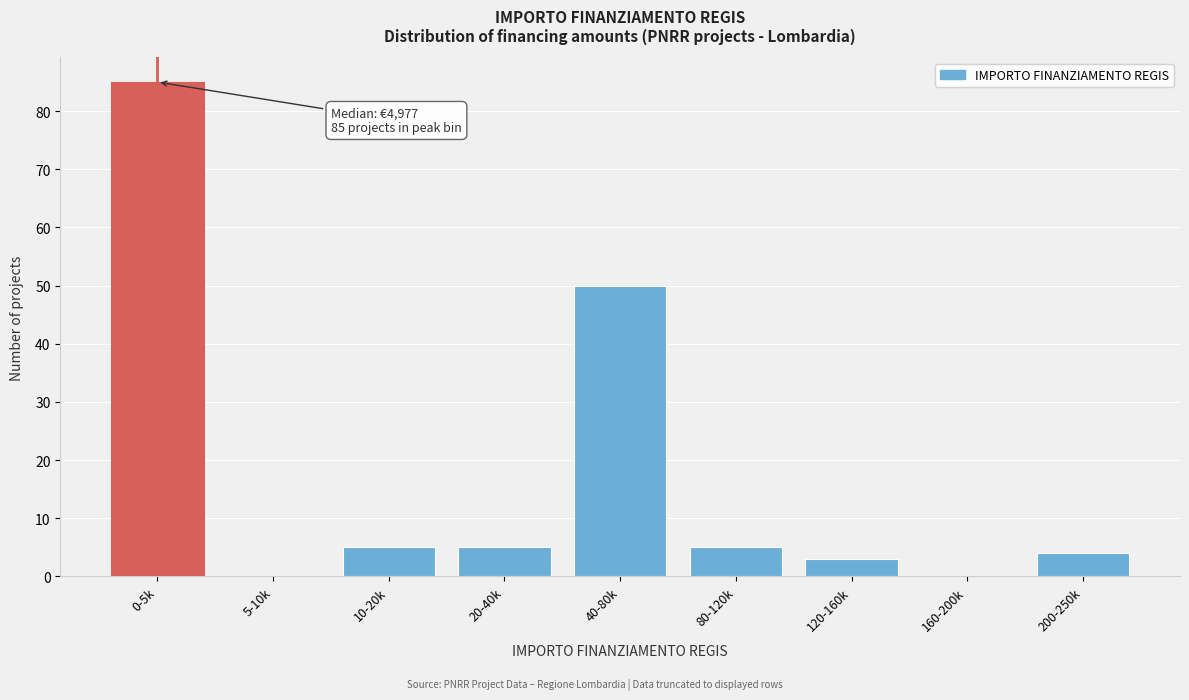

Reading left to right, list all the values displayed in this chart.

0-5k=85	5-10k=0	10-20k=5	20-40k=5	40-80k=50	80-120k=5	120-160k=3	160-200k=0	200-250k=4